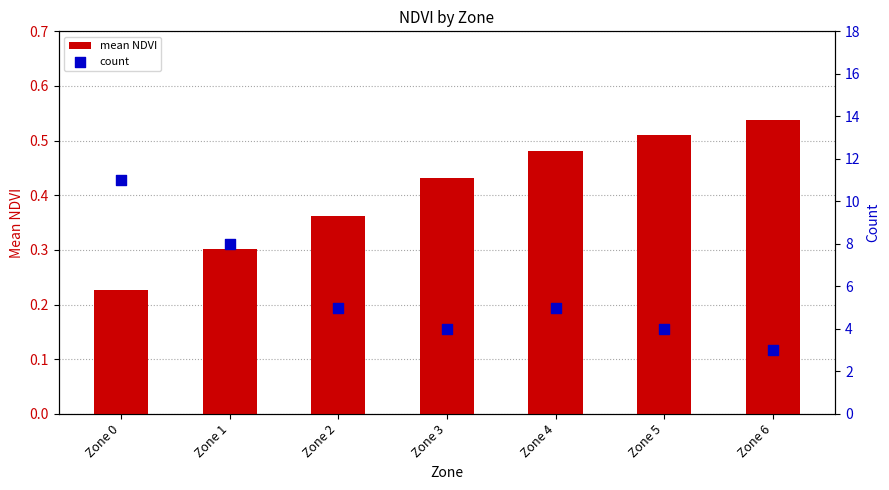

At how many categories does at least one series exceed 9?

1